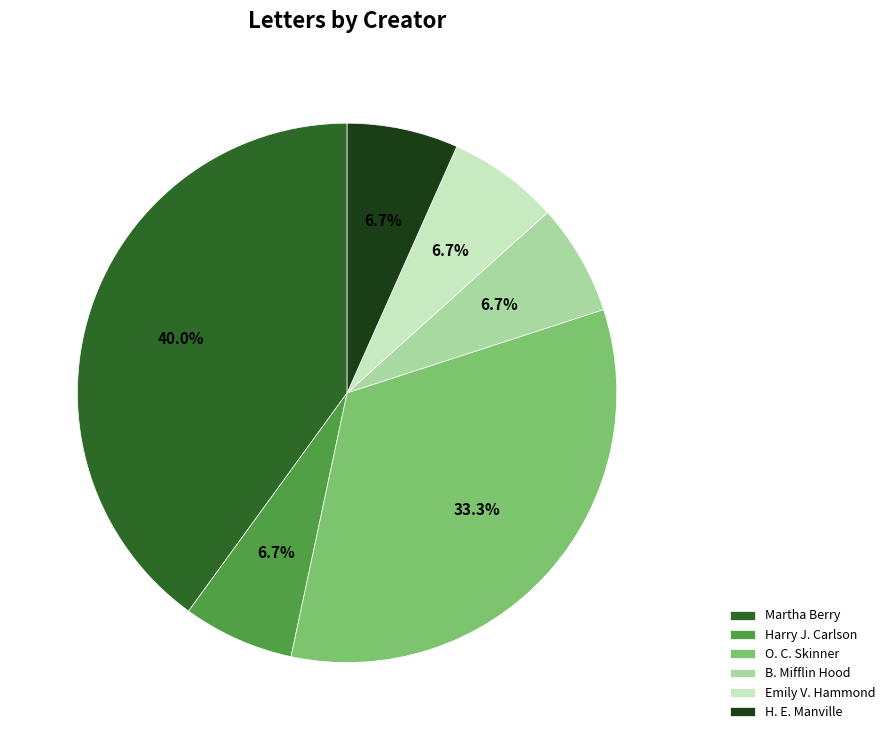

Which has a higher value, O. C. Skinner or B. Mifflin Hood?

O. C. Skinner